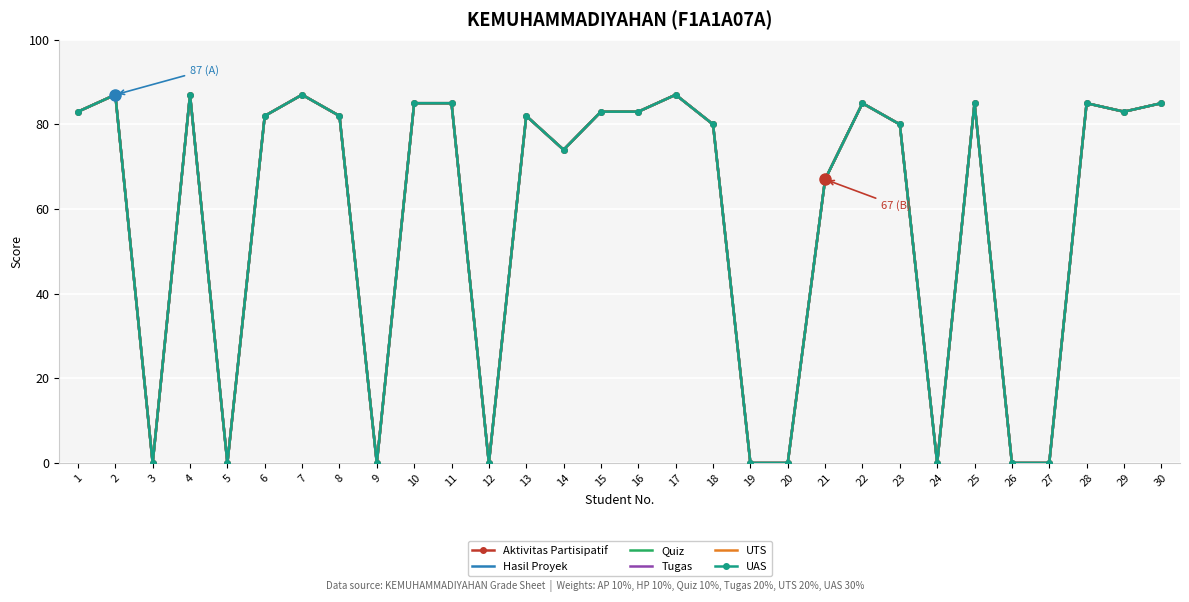

What is the difference between the UTS values at 10 and 19?

85